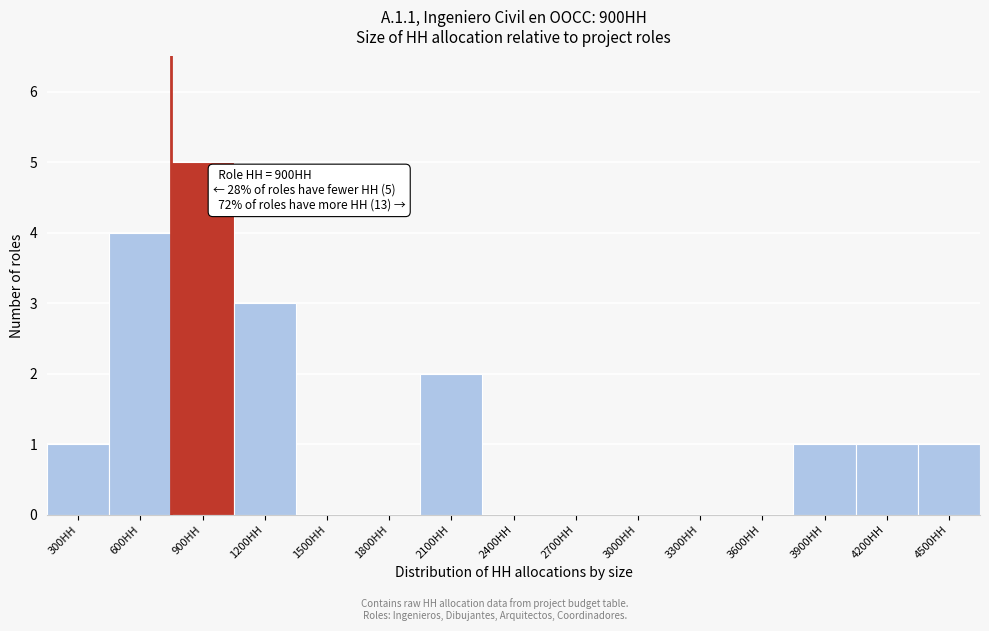

Reading left to right, extract all data points from this chart.

300HH=1	600HH=4	900HH=5	1200HH=3	1500HH=0	1800HH=0	2100HH=2	2400HH=0	2700HH=0	3000HH=0	3300HH=0	3600HH=0	3900HH=1	4200HH=1	4500HH=1